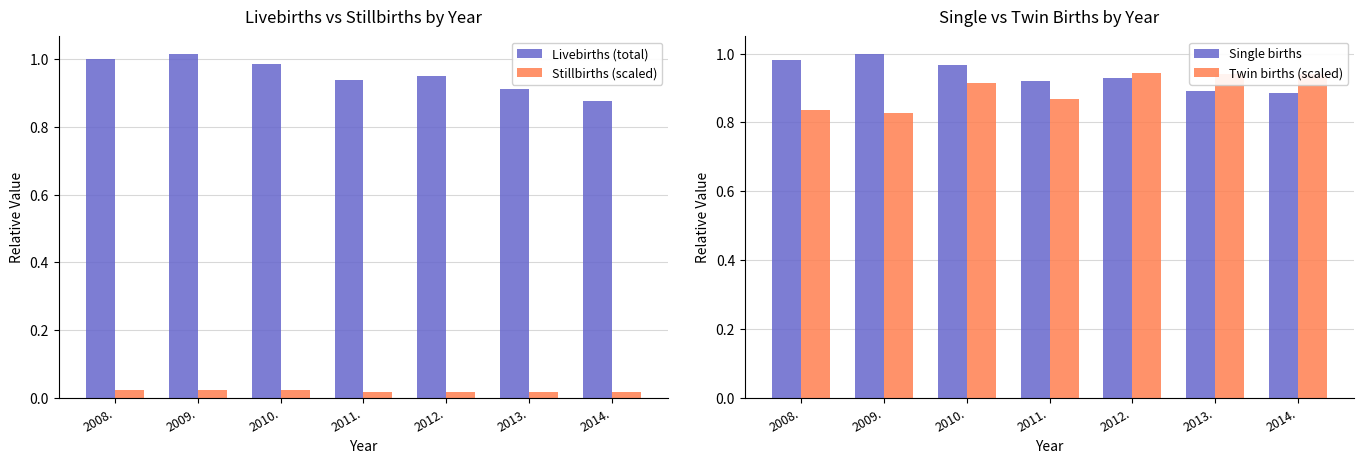

Between 2010. and 2014., which is larger?

2010.